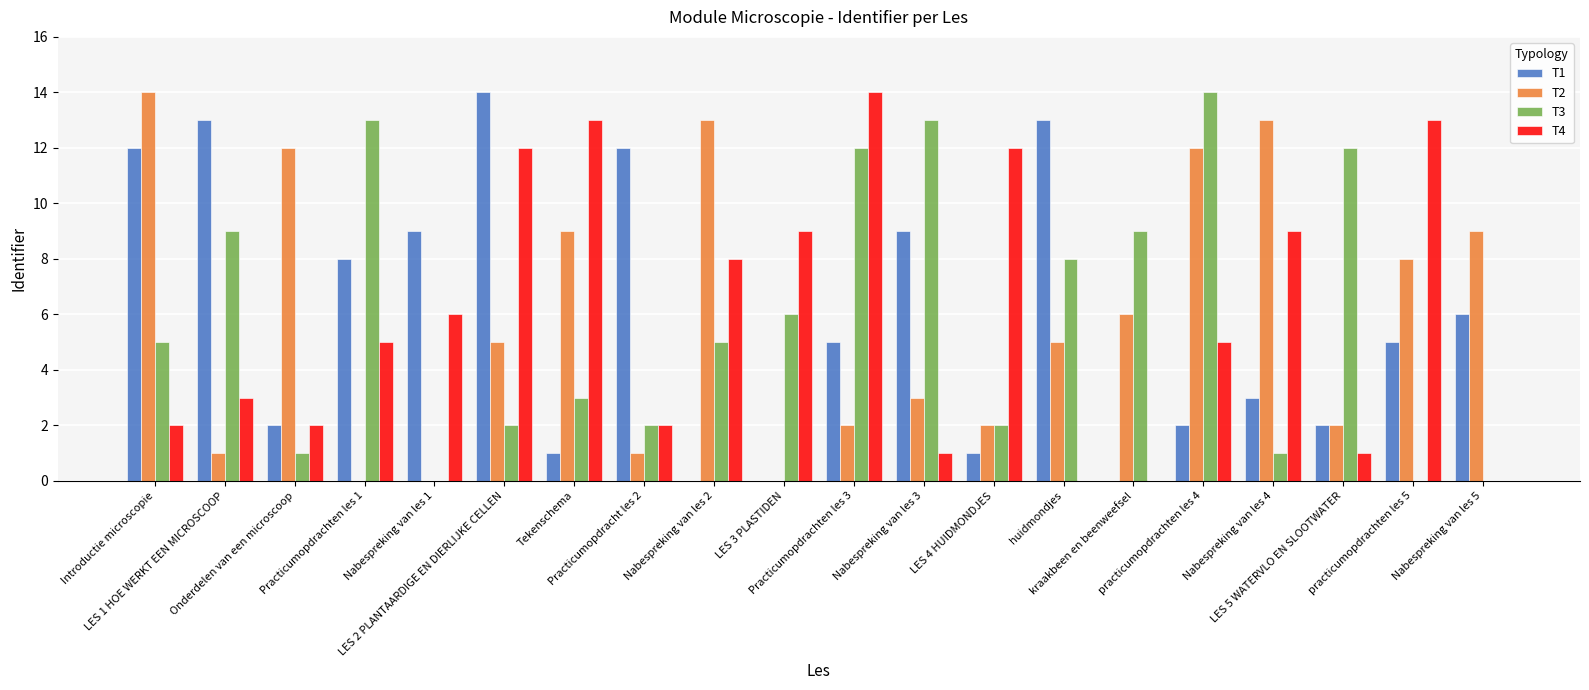

Does the chart contain stacked bars?

No